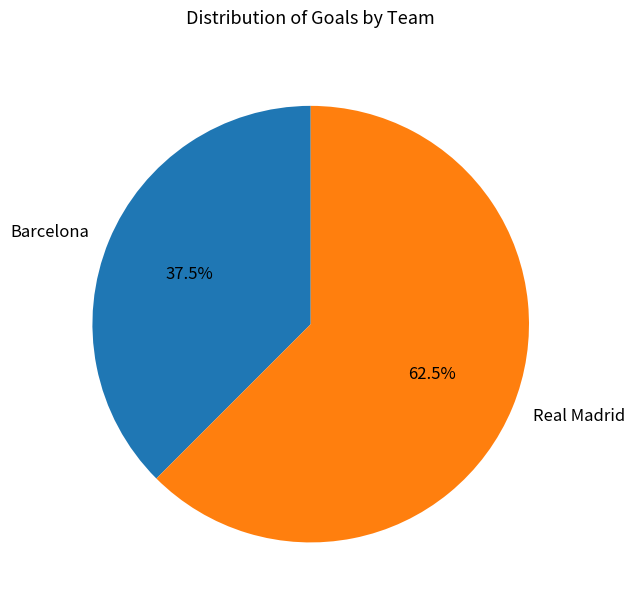

Count the number of slices in the pie.

2